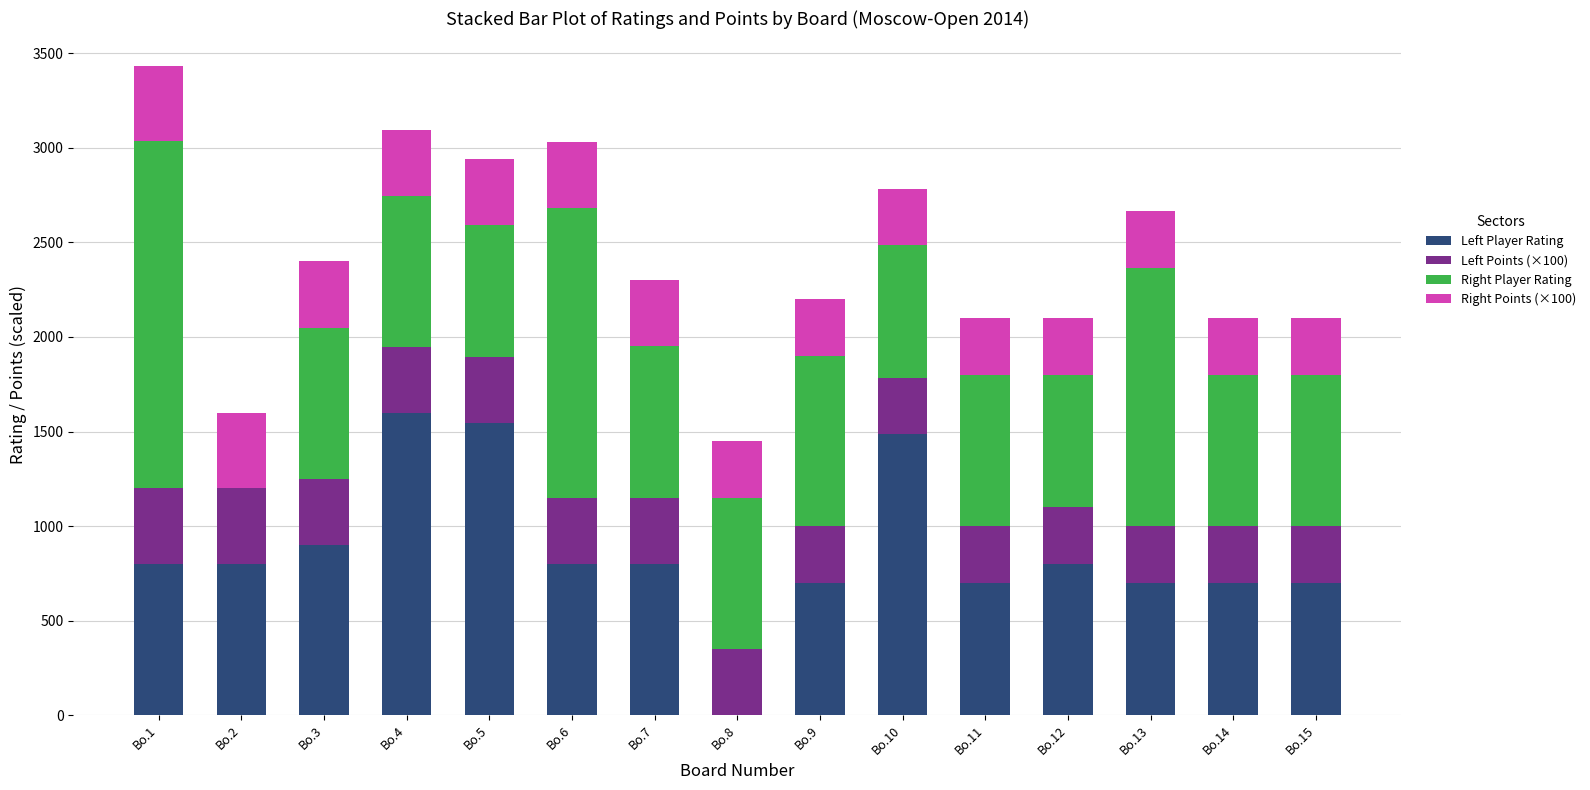

At which category is the sum across all series the highest?

Bo.1